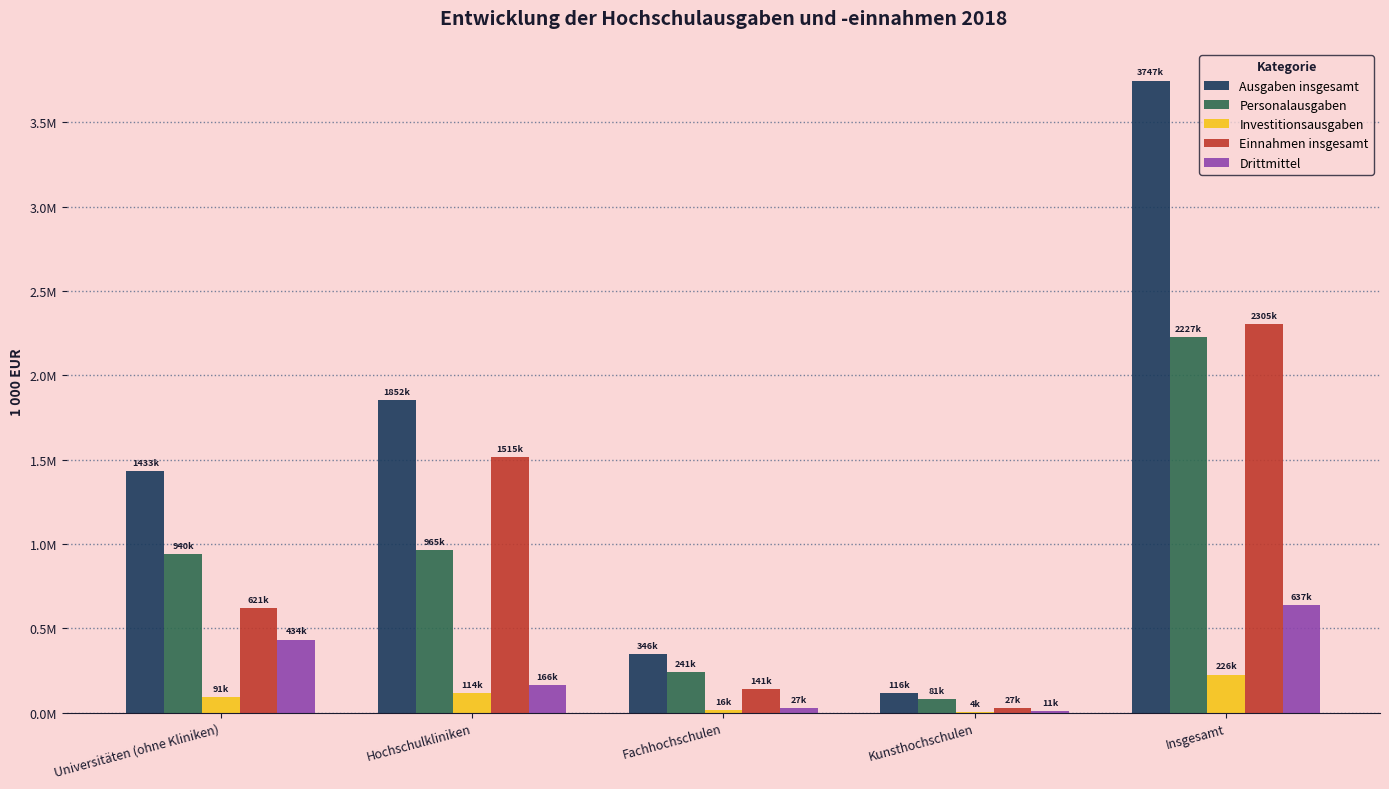

True or false: Drittmittel has a value of 185279 at Insgesamt.

False